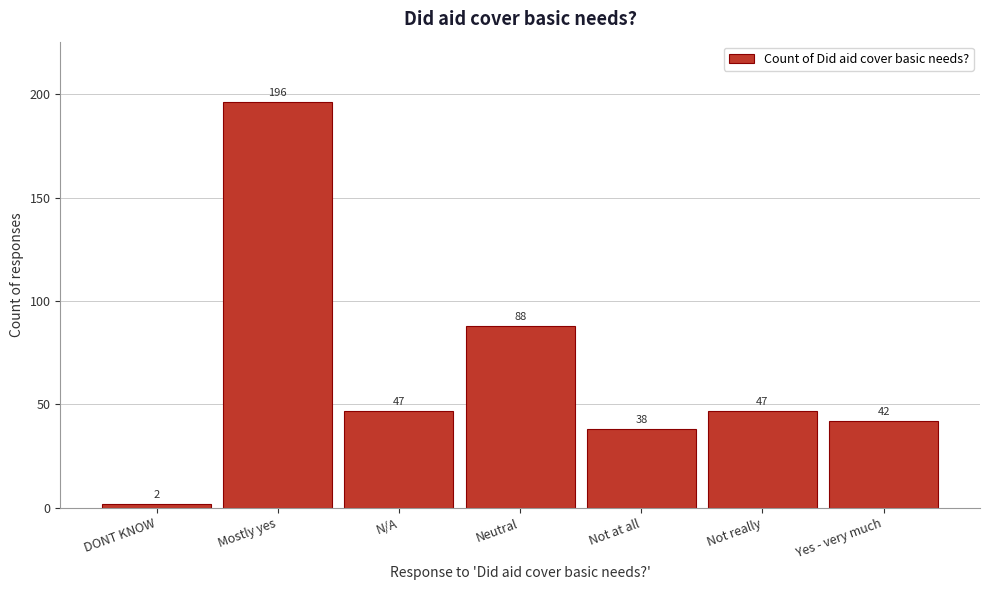

Reading left to right, extract all data points from this chart.

DONT KNOW=2	Mostly yes=196	N/A=47	Neutral=88	Not at all=38	Not really=47	Yes - very much=42